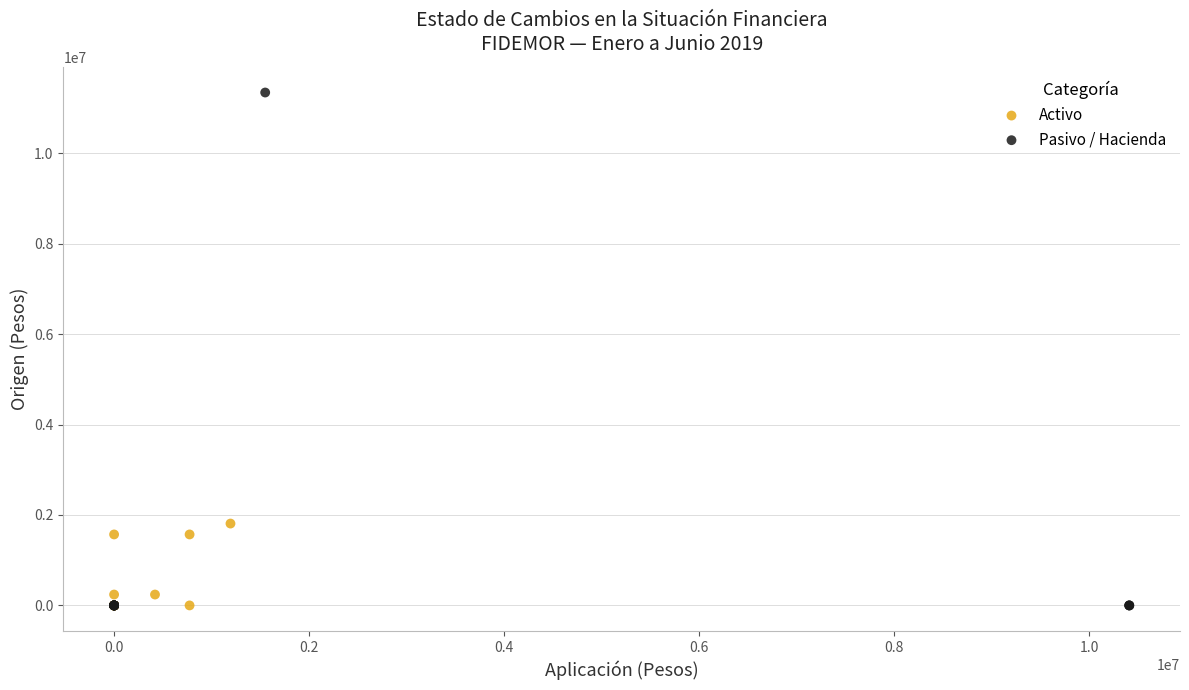

What are all the series names shown in the legend?

Activo, Pasivo / Hacienda